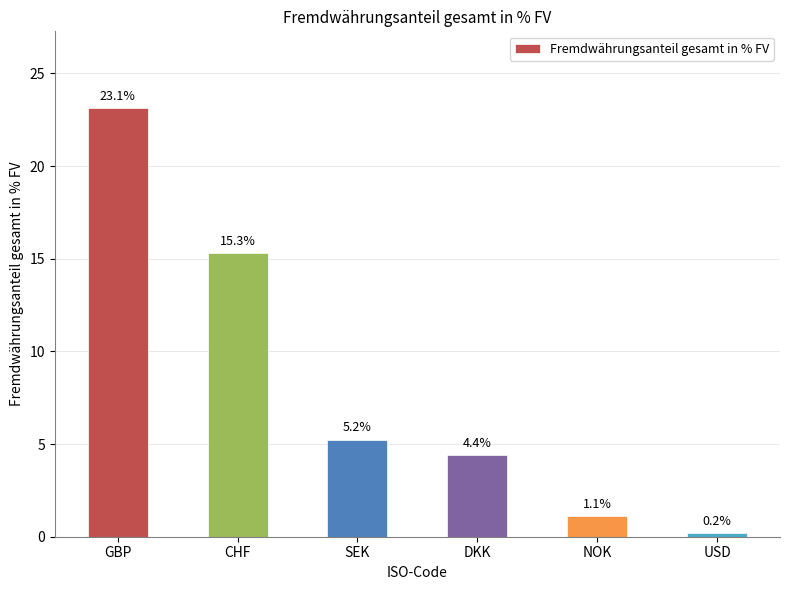

What is the label of the 2nd bar from the right?

NOK